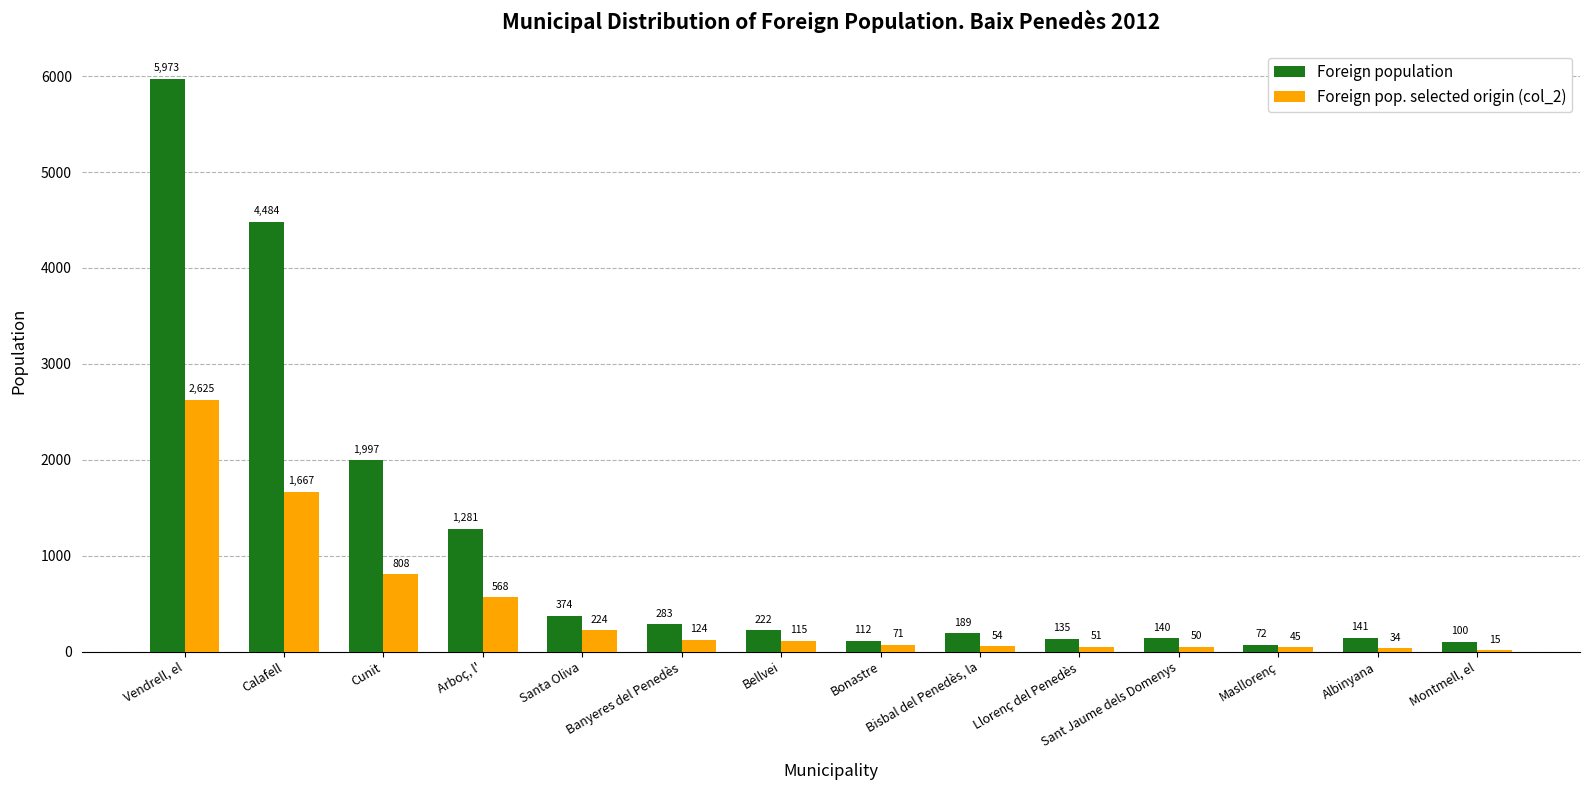

Which series has the largest total across all categories?

Foreign population